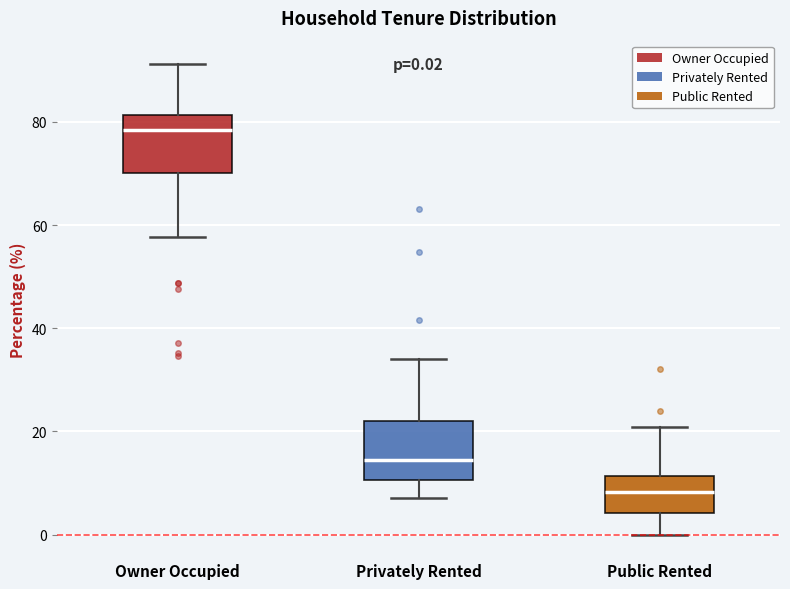

Which box has the lowest median line?

Public Rented